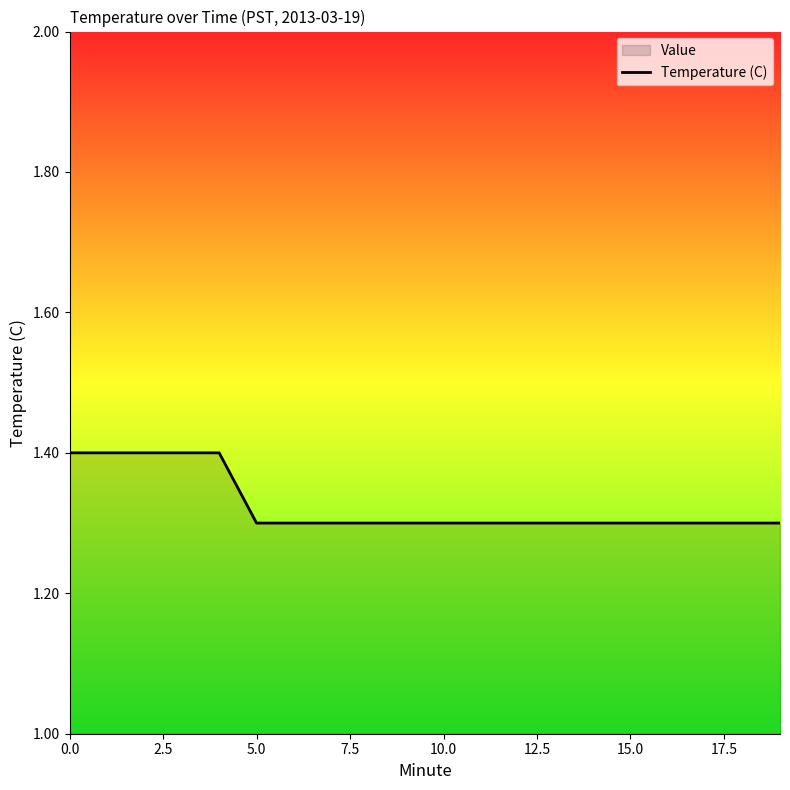

What is the label of the 8th point from the right?

12